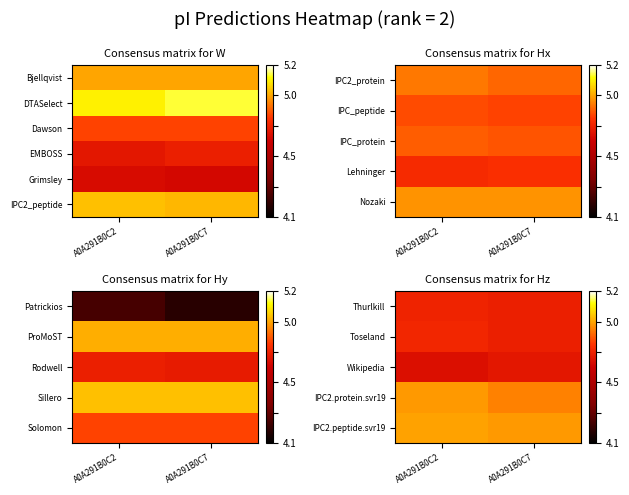

Count the IPC2.peptide.svr19 values in the range 4 to 5.

2